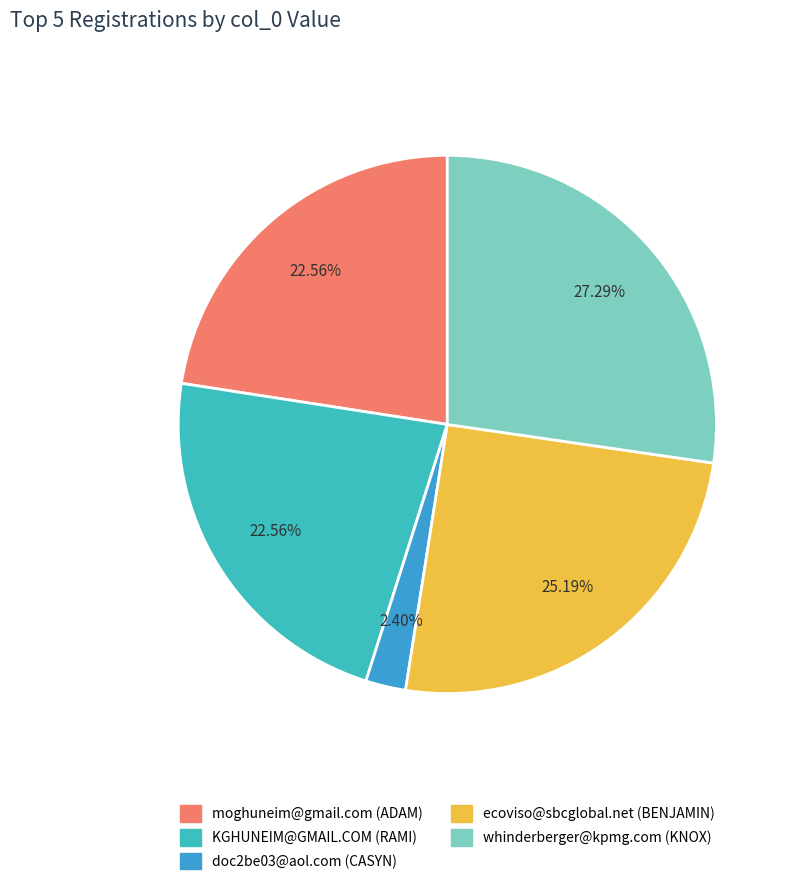

How many slices are in this pie chart?

5